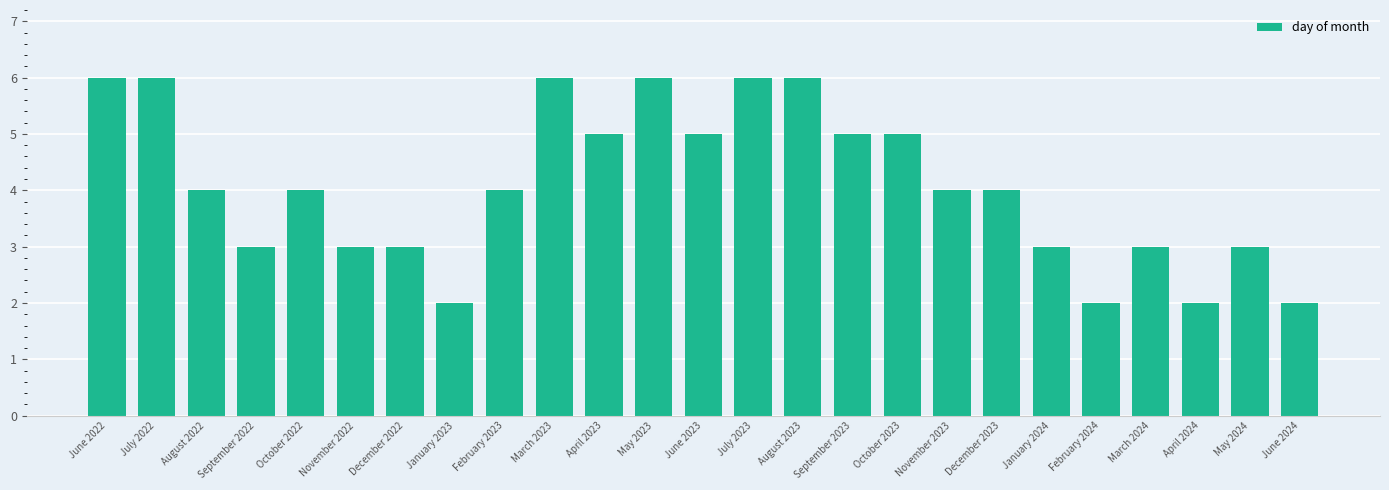

Does the chart contain stacked bars?

No